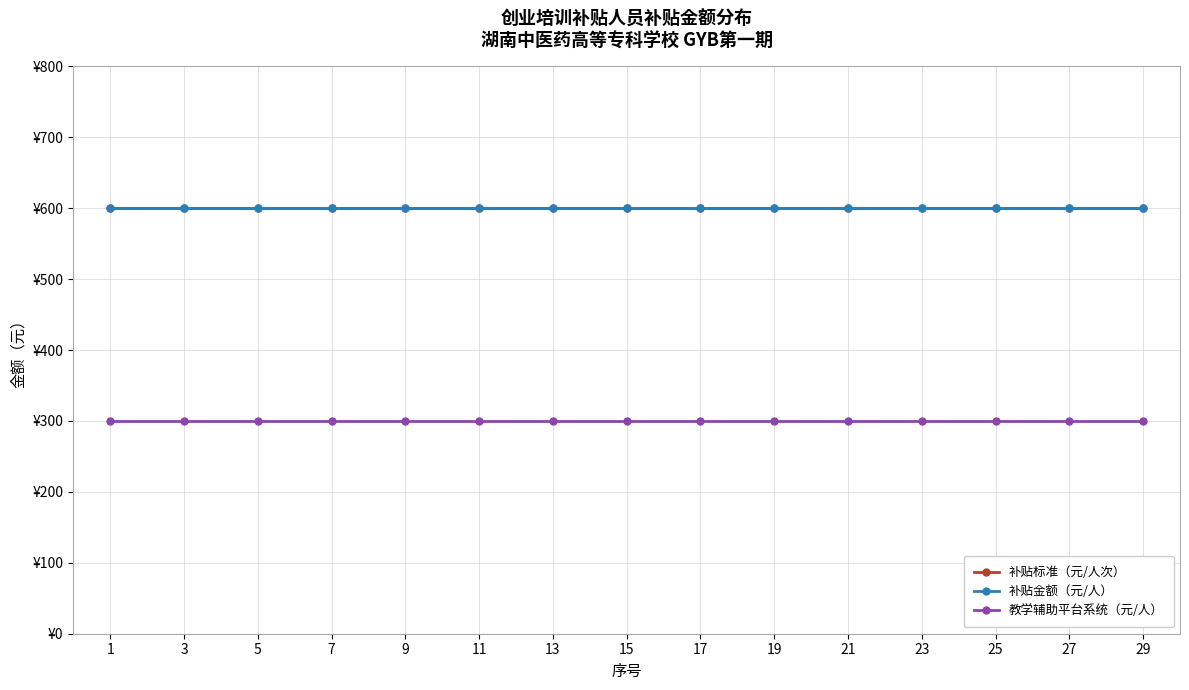

Is this an area chart (filled region under the line)?

No